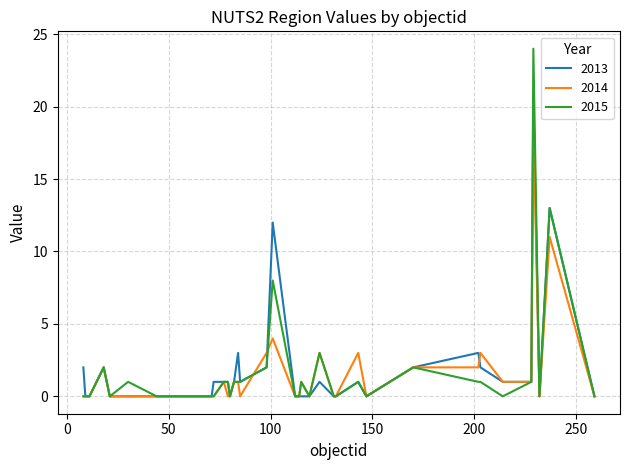

What is the sum of all 2015 values?

65